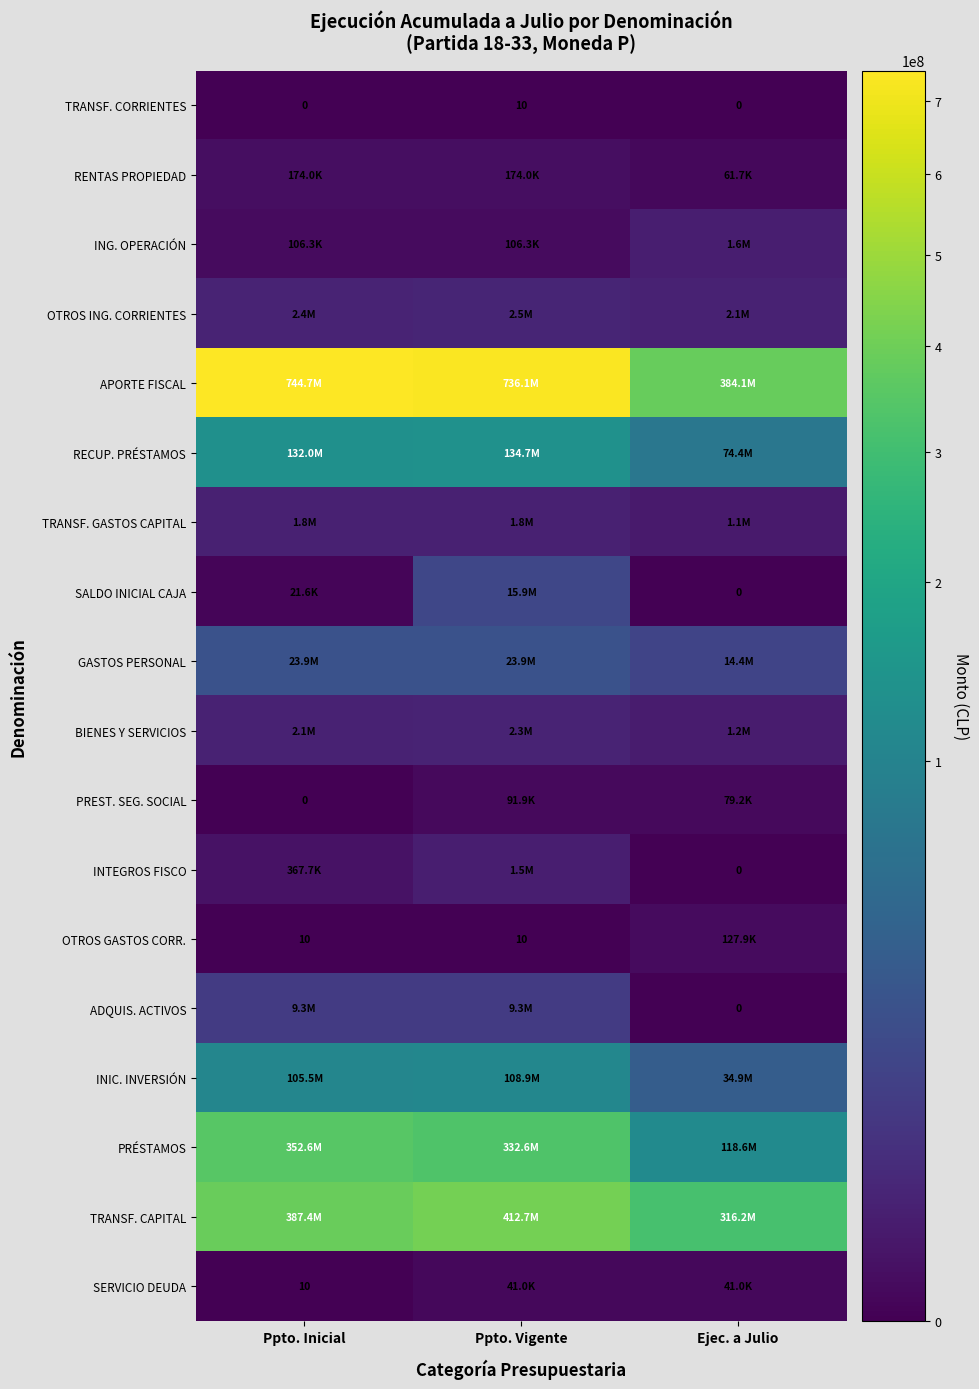

Which series has the largest total across all categories?

APORTE FISCAL